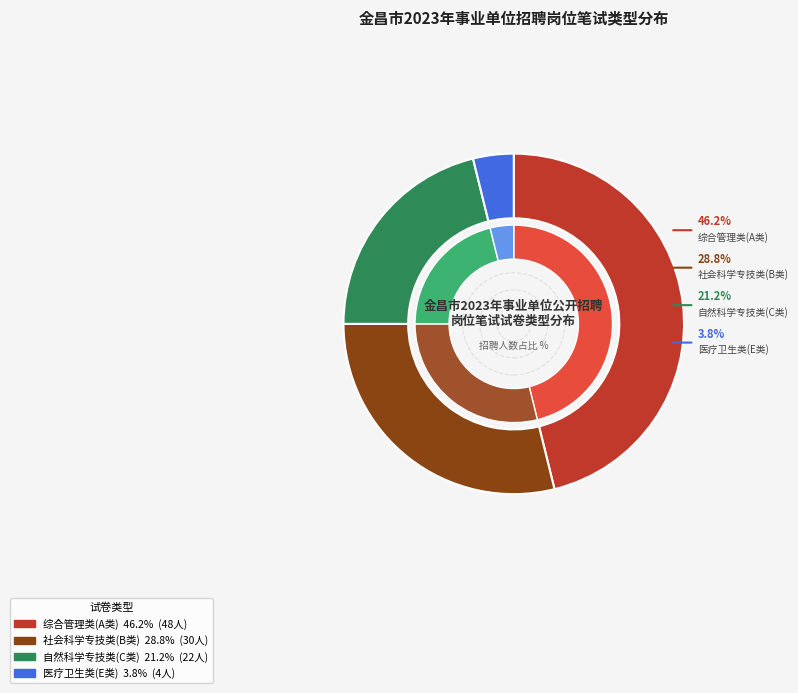

Which slice is the largest?

综合管理类(A类)